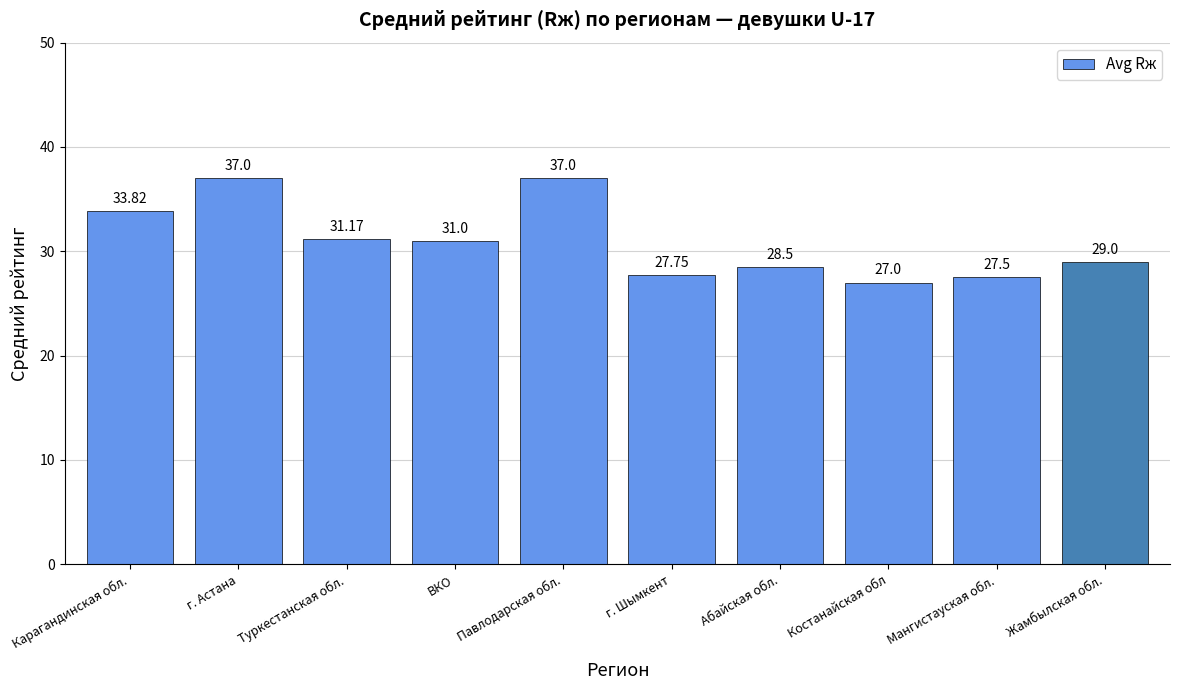

What is the value of the 7th bar from the left?

28.5